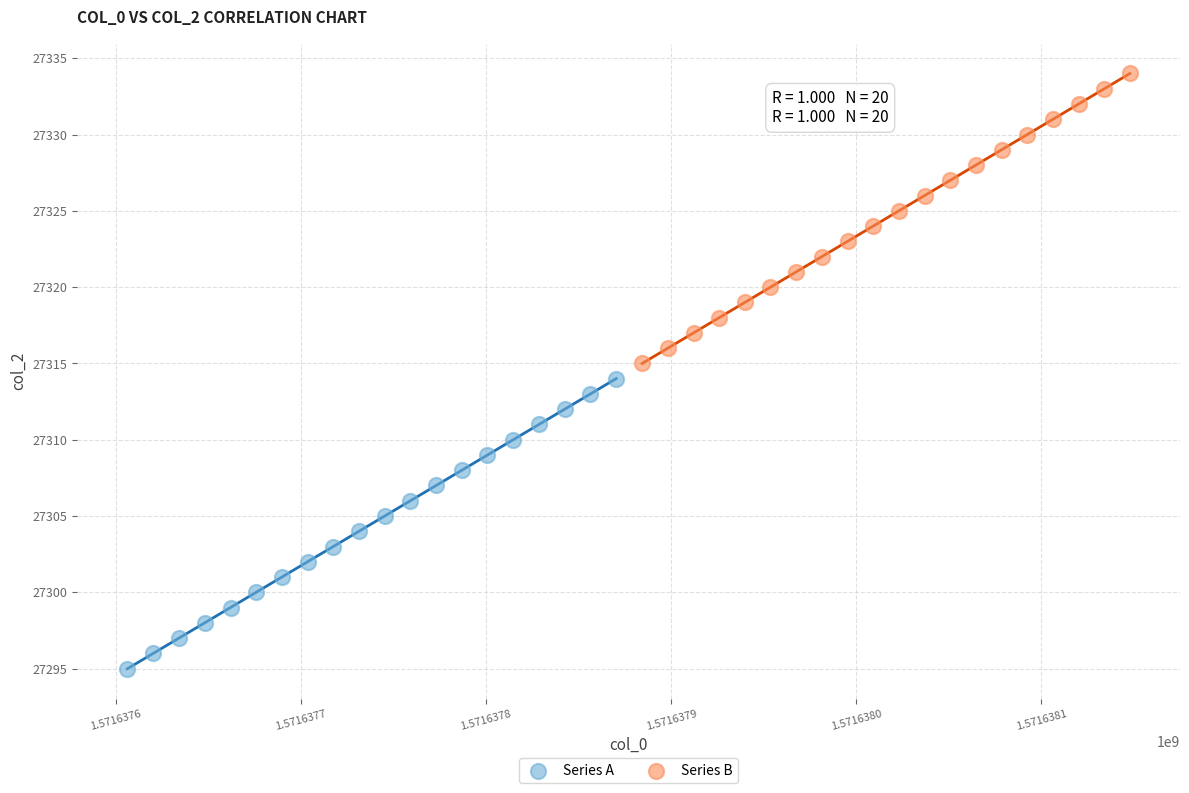

Which series reaches the maximum Y coordinate?

Series B